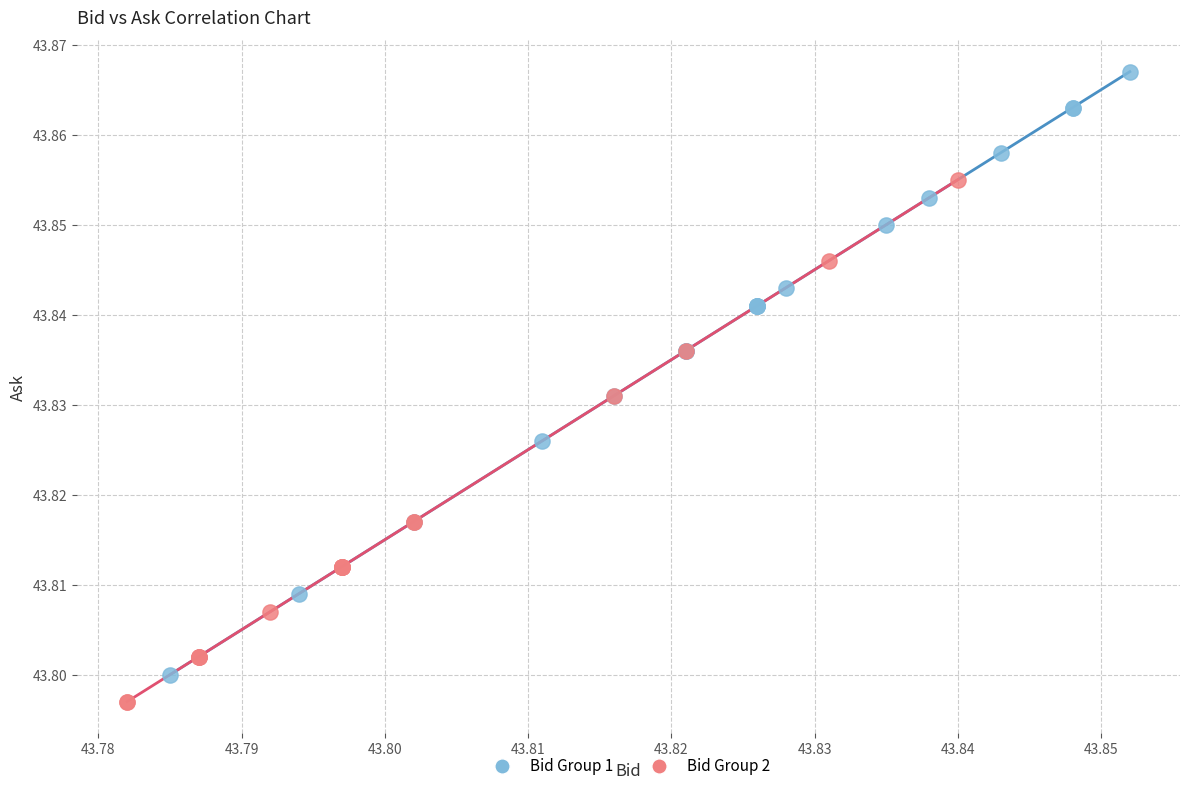

Which series reaches the maximum Y coordinate?

Bid Group 1